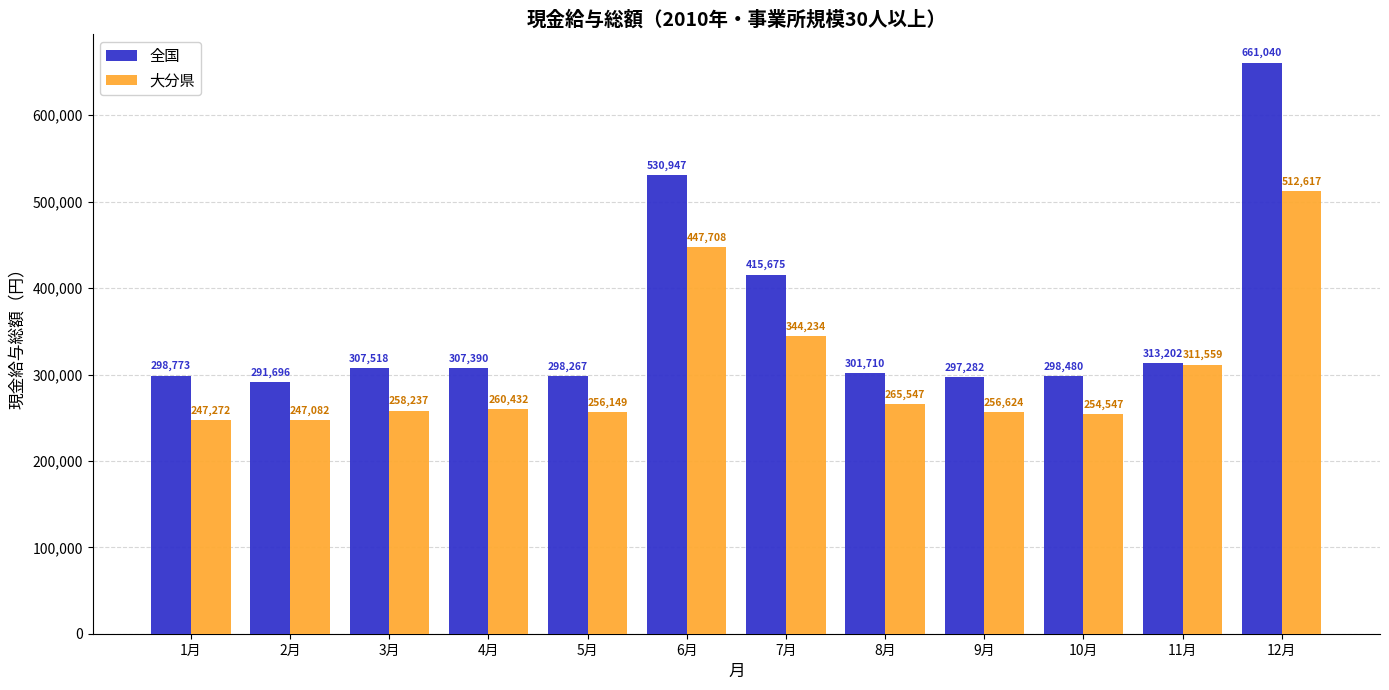

Reading right to left, extract all data points from this chart.

全国: 661040	313202	298480	297282	301710	415675	530947	298267	307390	307518	291696	298773
大分県: 512617	311559	254547	256624	265547	344234	447708	256149	260432	258237	247082	247272